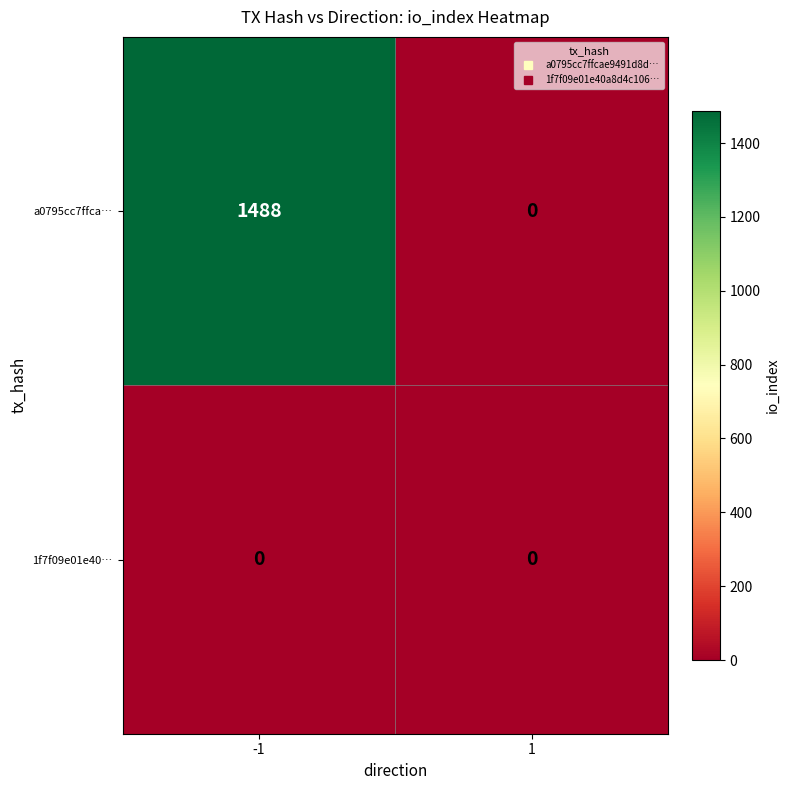

What is the difference between the maximum and minimum values in the a0795cc7ffca… series?

1488